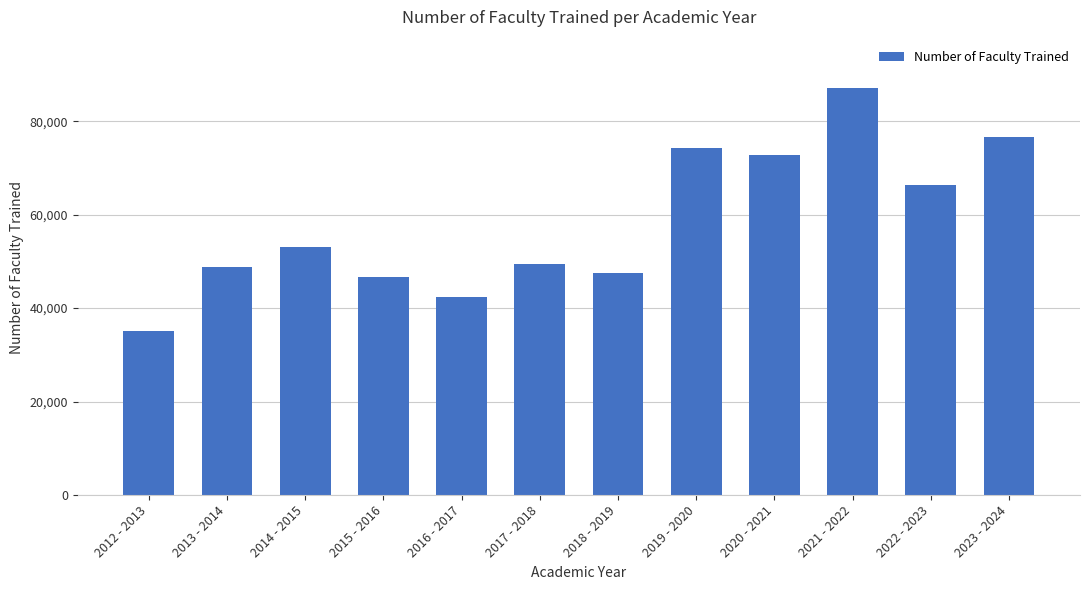

What is the difference between the second highest and minimum values?

41555